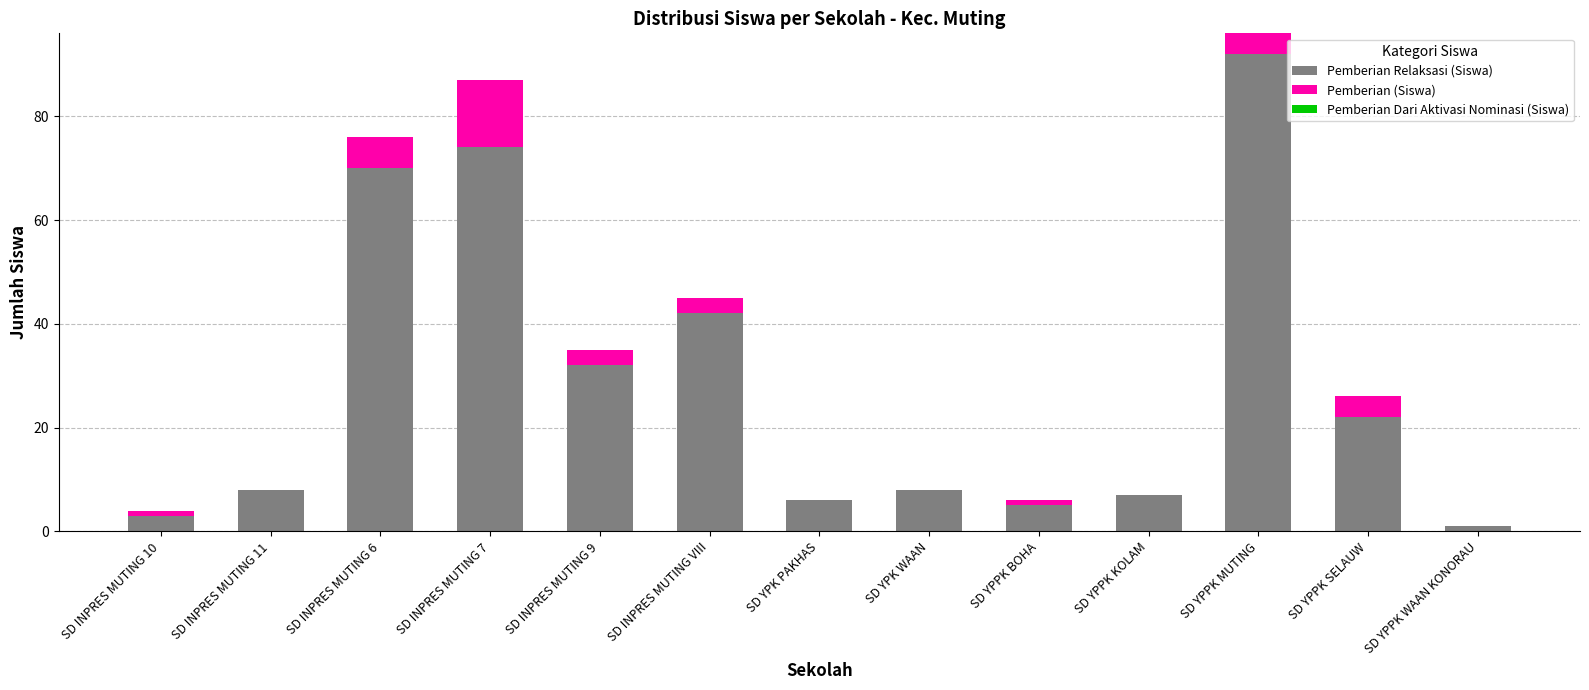

Is it true that Pemberian Relaksasi (Siswa) equals 8 at SD YPPK BOHA?

False